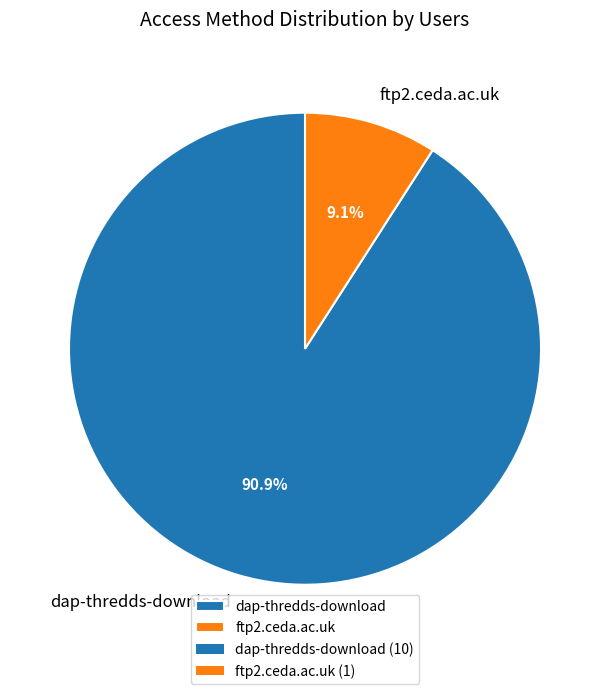

Approximately how many times larger is the value at dap-thredds-download compared to ftp2.ceda.ac.uk?

10.0